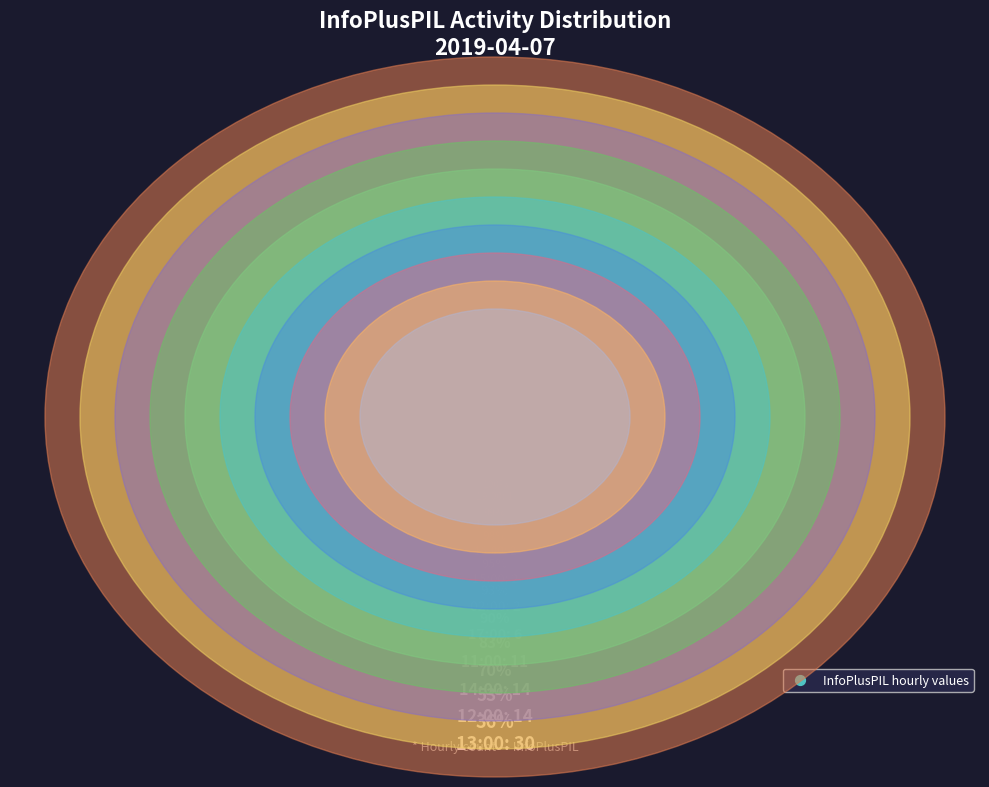

To the nearest percent, what is the average slice percentage?

10%